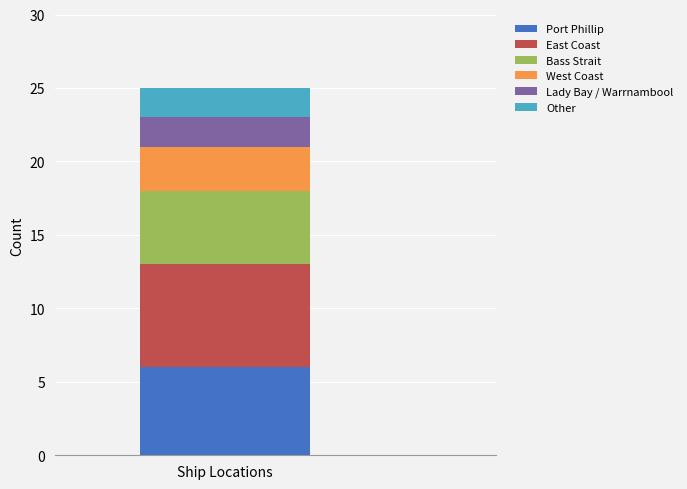

The Port Phillip series shows 6 at Ship Locations. True or false?

True